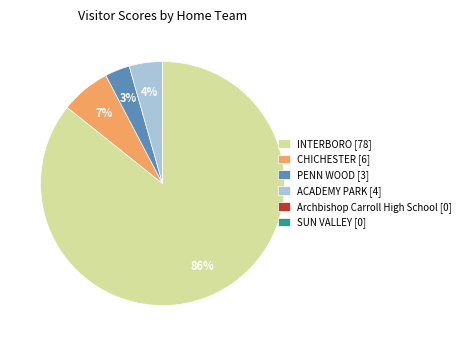

Is it true that PENN WOOD [3] is 3% of the pie?

True